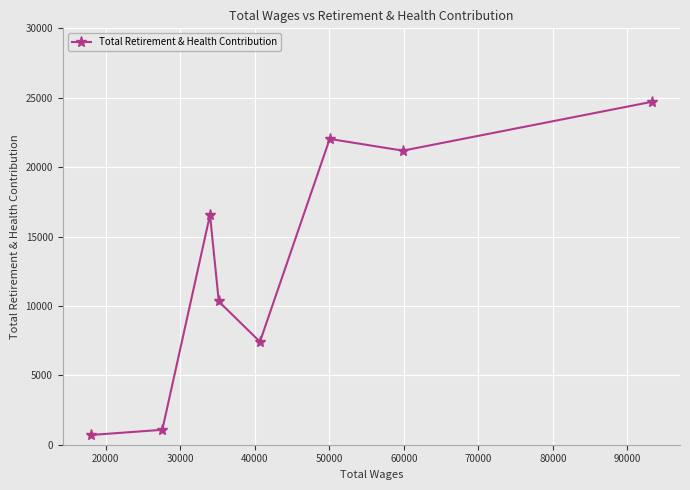

Reading left to right, what are all the values shown in this chart?

701	1075	16560	10320	7419	22032	21187	24708